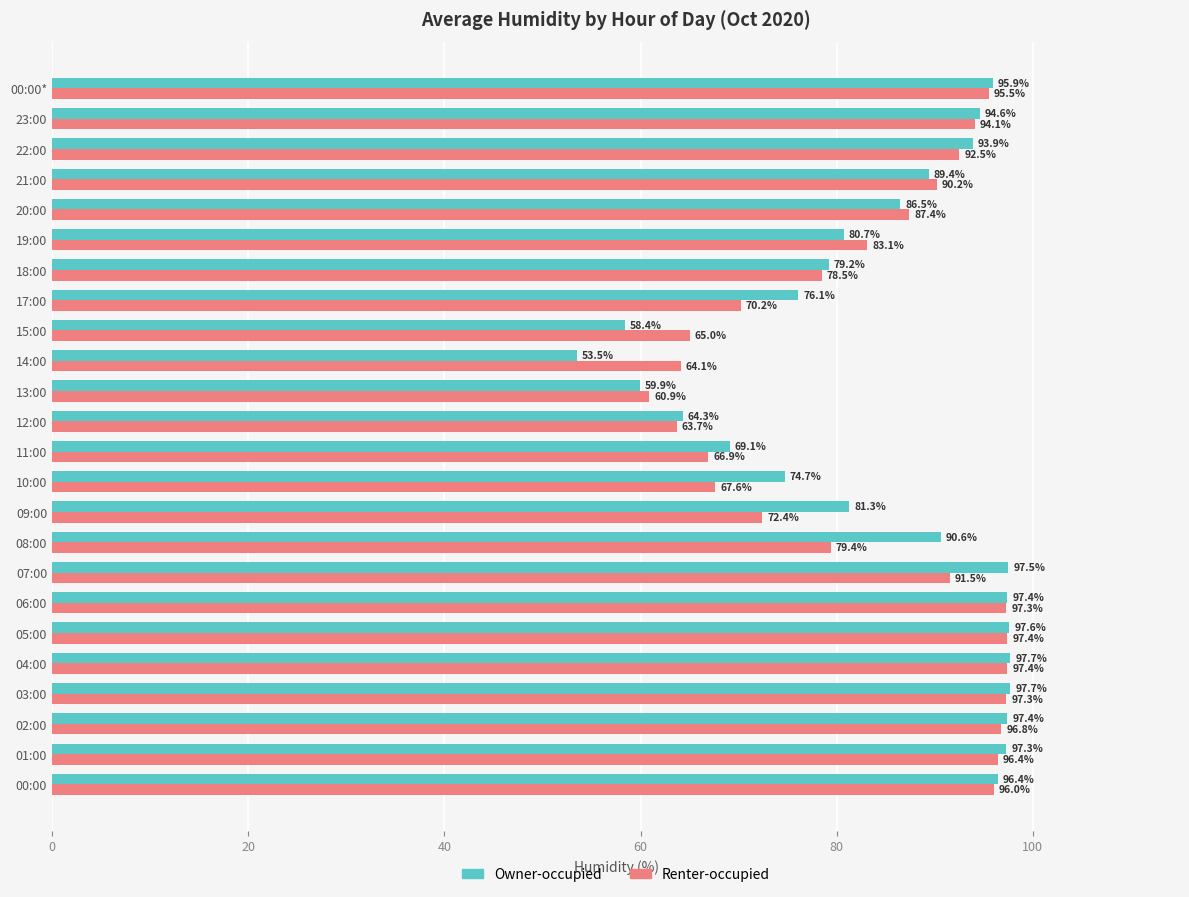

What is the spread (max minus min) of values at 03:00?

0.4